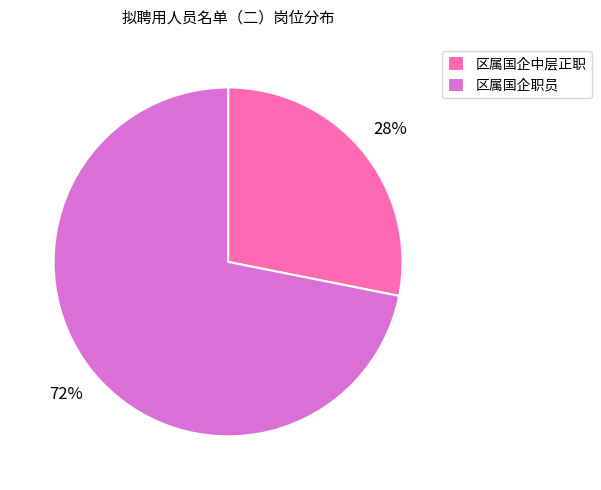

Between 区属国企职员 and 区属国企中层正职, which is larger?

区属国企职员